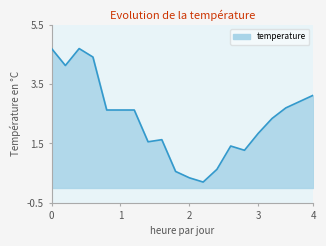

What is the maximum value shown in the chart?

4.7